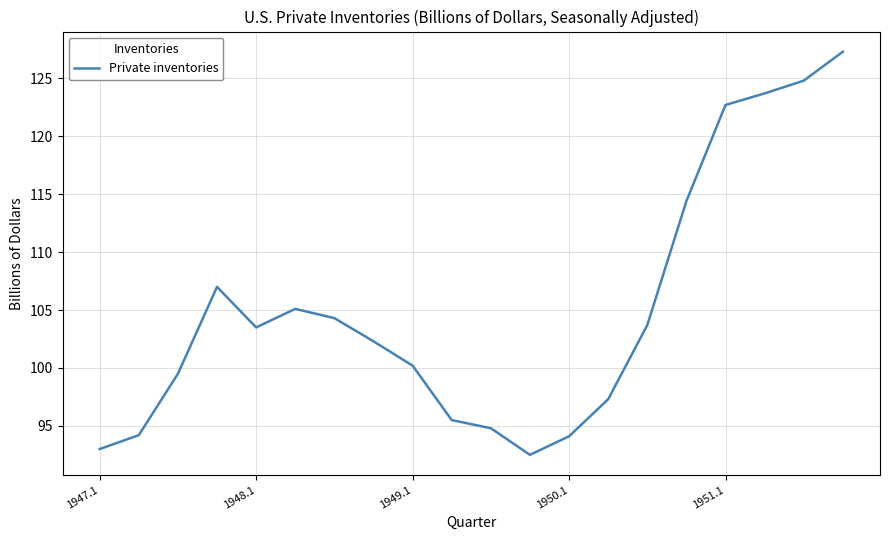

What is the difference between the maximum and minimum values?

34.8